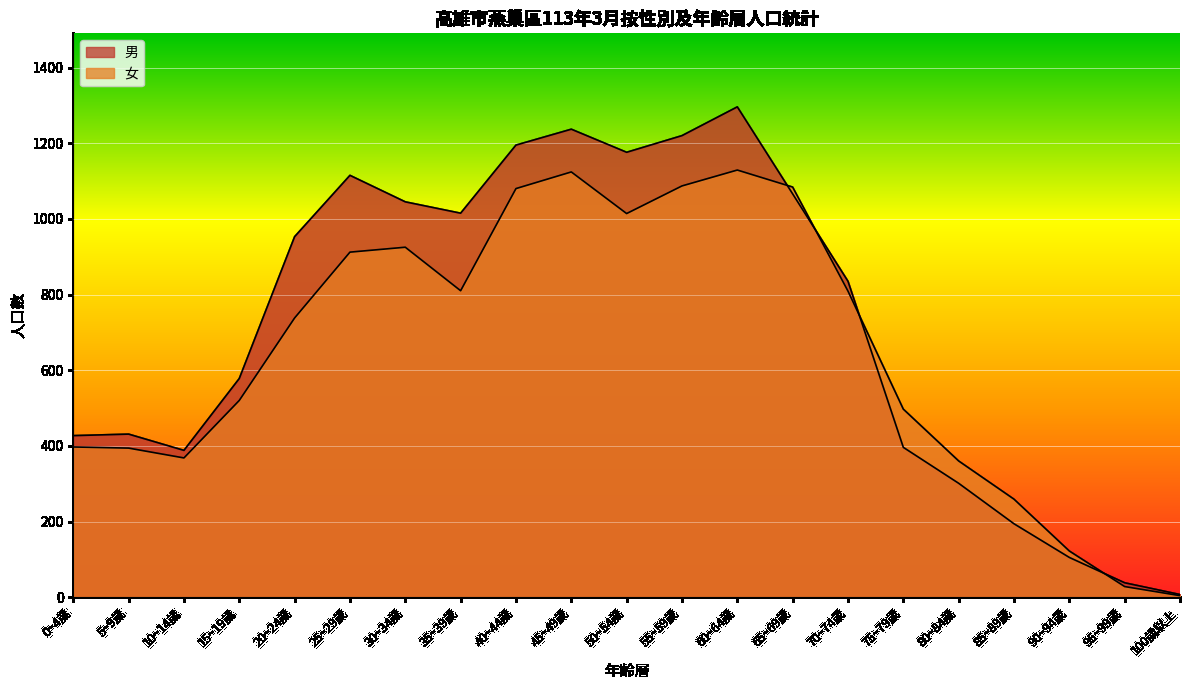

How many lines are shown in the chart?

2